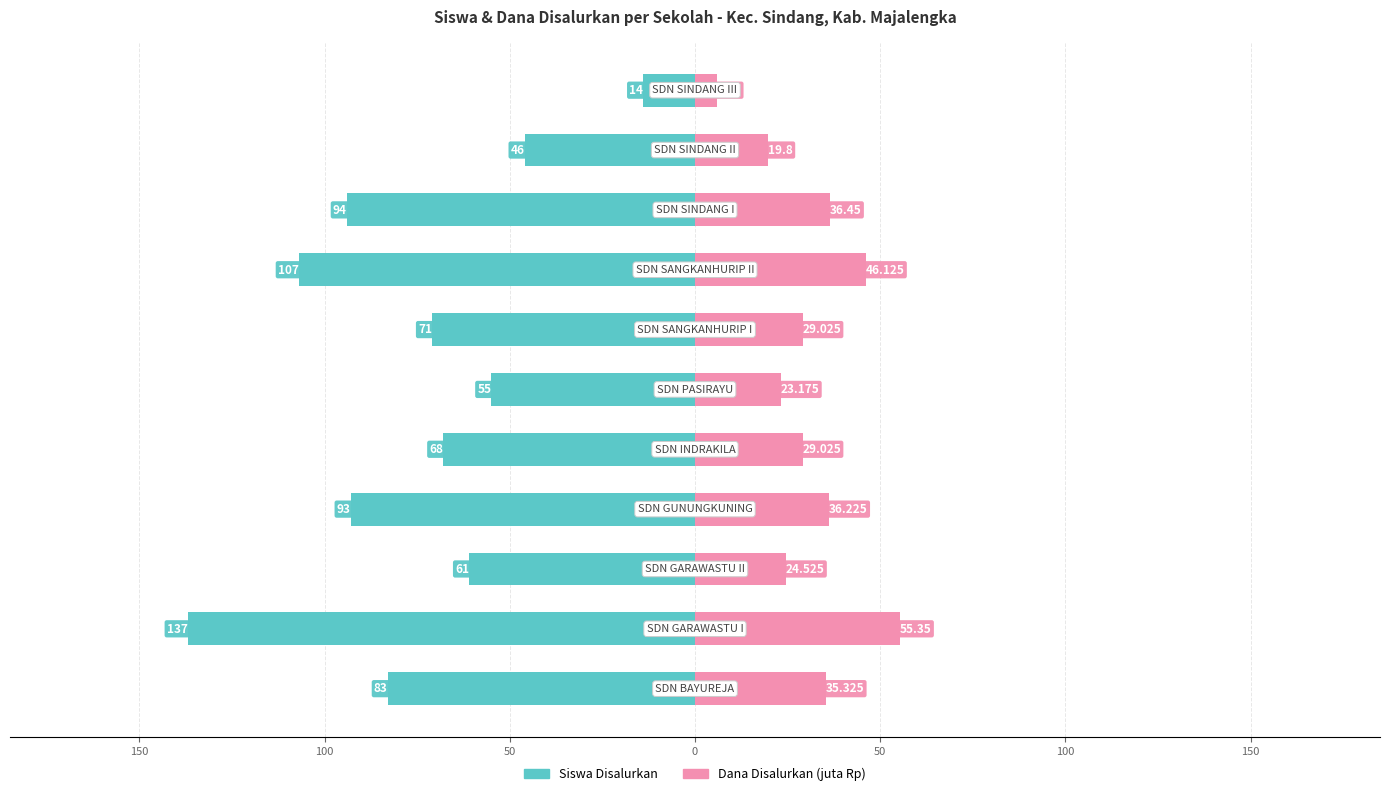

Which series has the widest spread of values?

Siswa Disalurkan